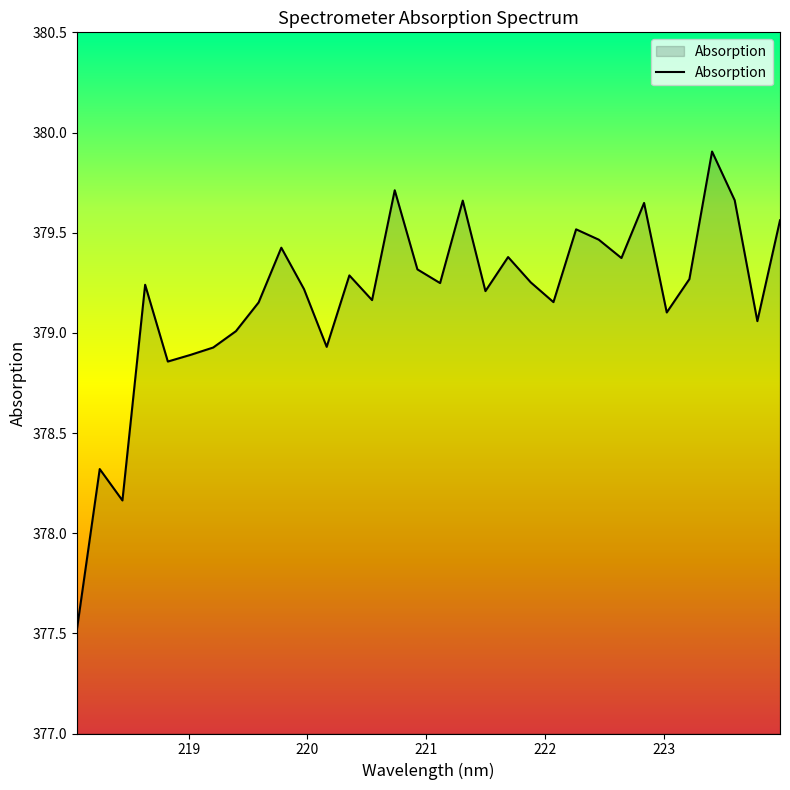

What is the maximum value shown in the chart?

379.9